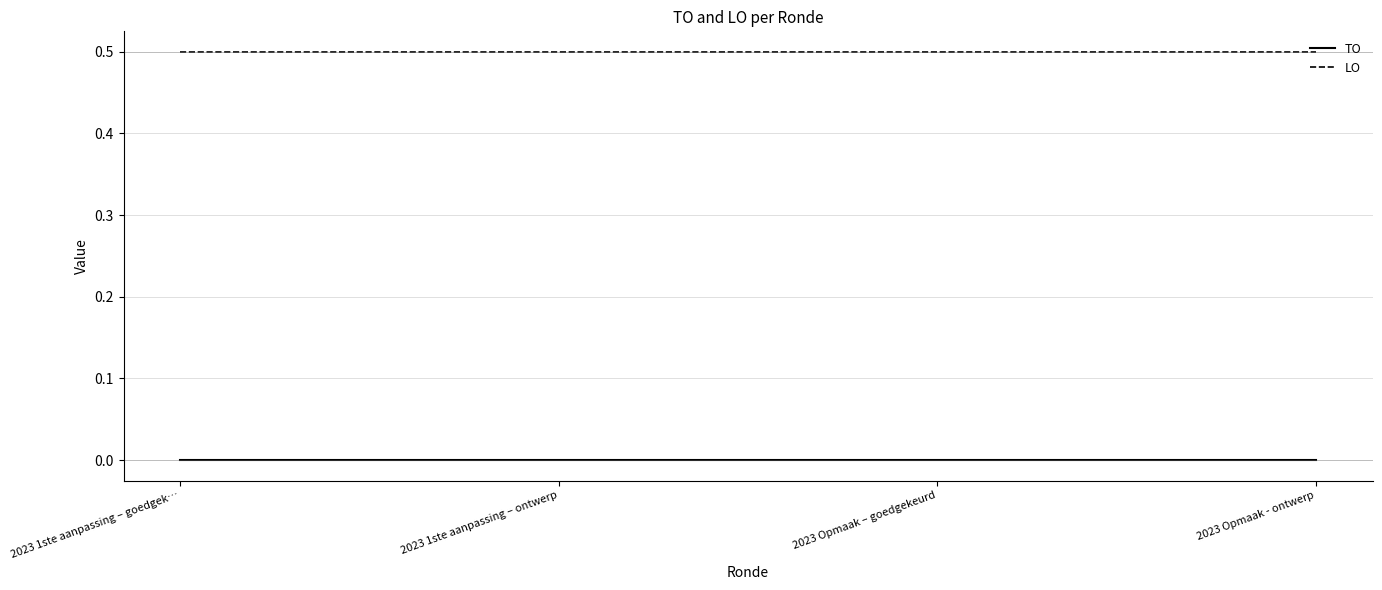

True or false: TO and LO cross at least once.

False